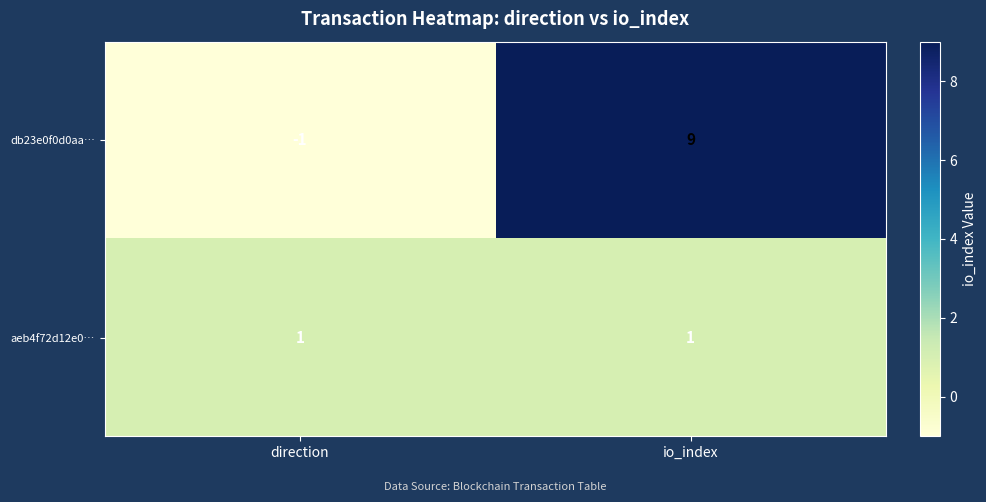

Between direction and io_index, which series saw the biggest shift?

db23e0f0d0aa…